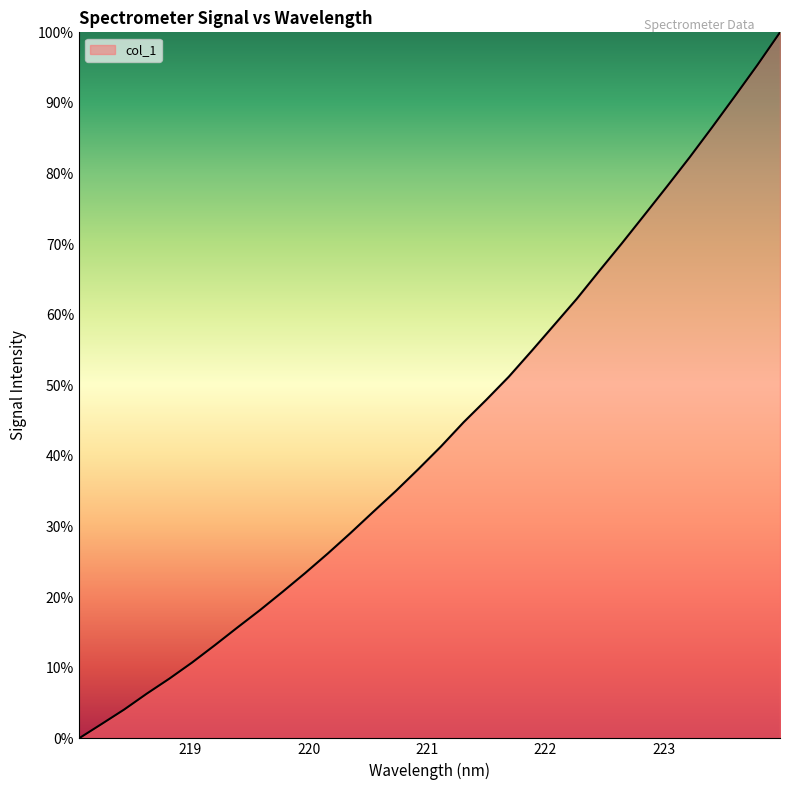

Reading left to right, what are all the values shown in this chart?

0.0	2.0	4.1	6.3	8.5	10.8	13.2	15.7	18.2	20.8	23.4	26.2	29.1	32.1	35.0	38.1	41.4	44.8	47.9	51.2	54.8	58.5	62.2	66.2	70.1	74.1	78.2	82.3	86.6	90.9	95.4	100.0